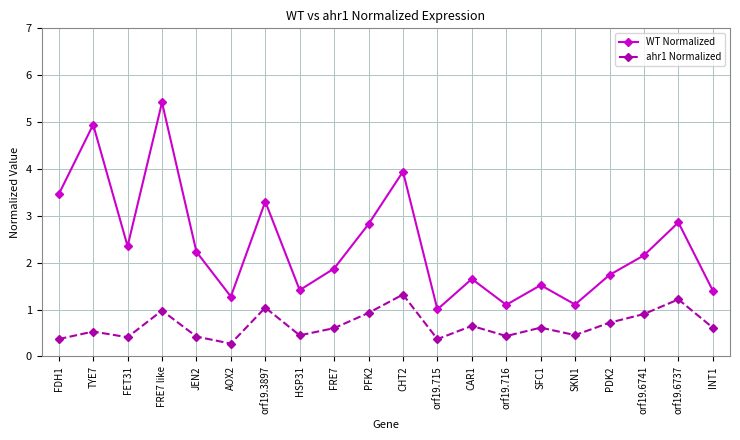

Rank the series by their maximum value, from lowest to highest.

ahr1 Normalized, WT Normalized